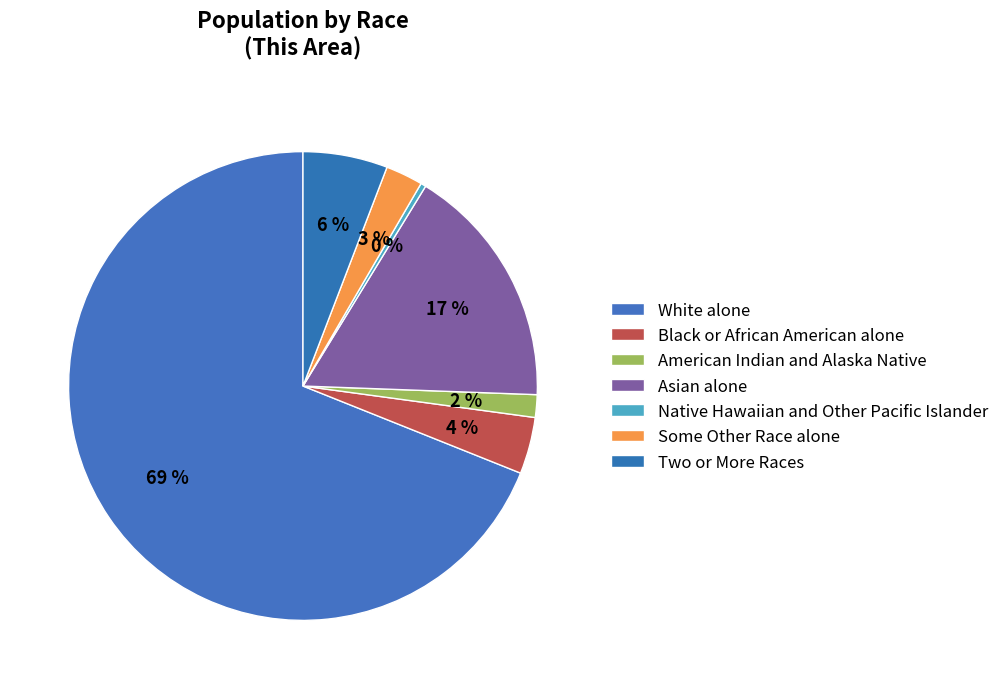

Is it true that Native Hawaiian and Other Pacific Islander is 0% of the pie?

True